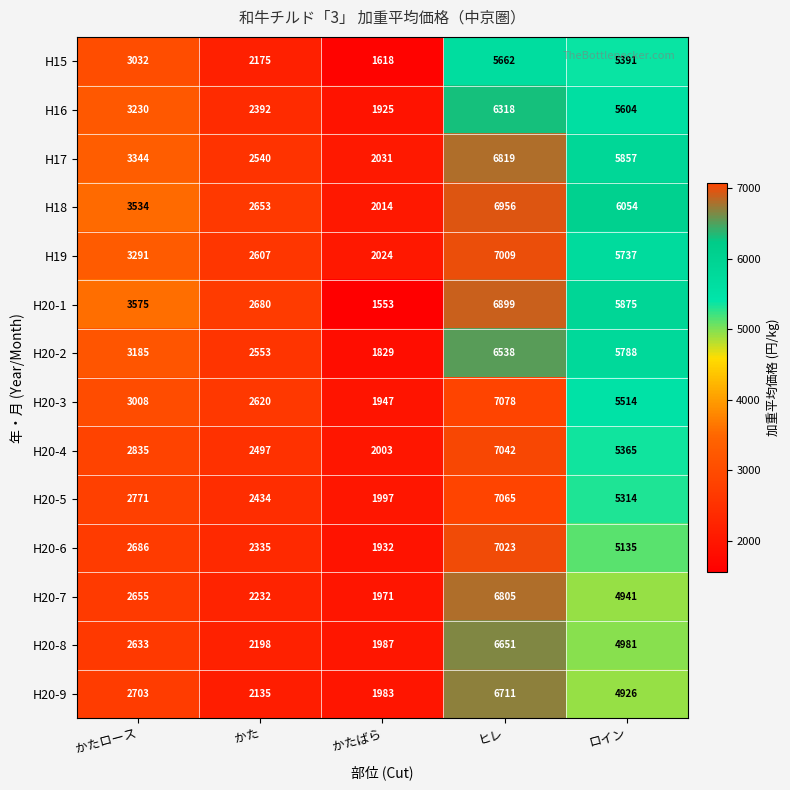

Read the H20-6 value at かたロース, to the nearest 50.

2700